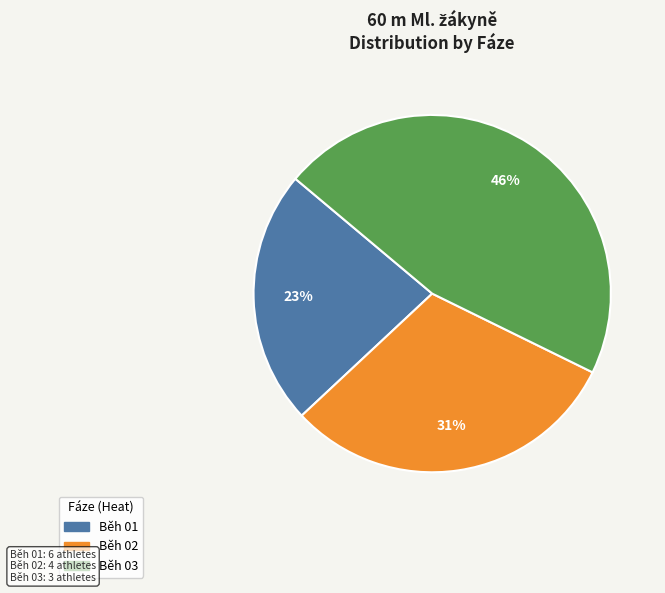

Is there a majority slice in this chart?

No